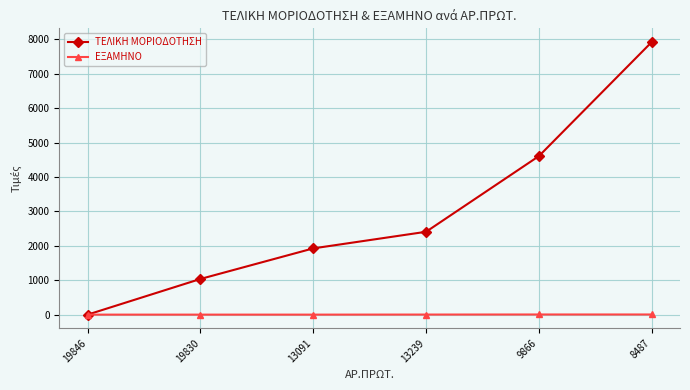

Which series ends up on top after the final intersection of ΤΕΛΙΚΗ ΜΟΡΙΟΔΟΤΗΣΗ and ΕΞΑΜΗΝΟ?

ΤΕΛΙΚΗ ΜΟΡΙΟΔΟΤΗΣΗ